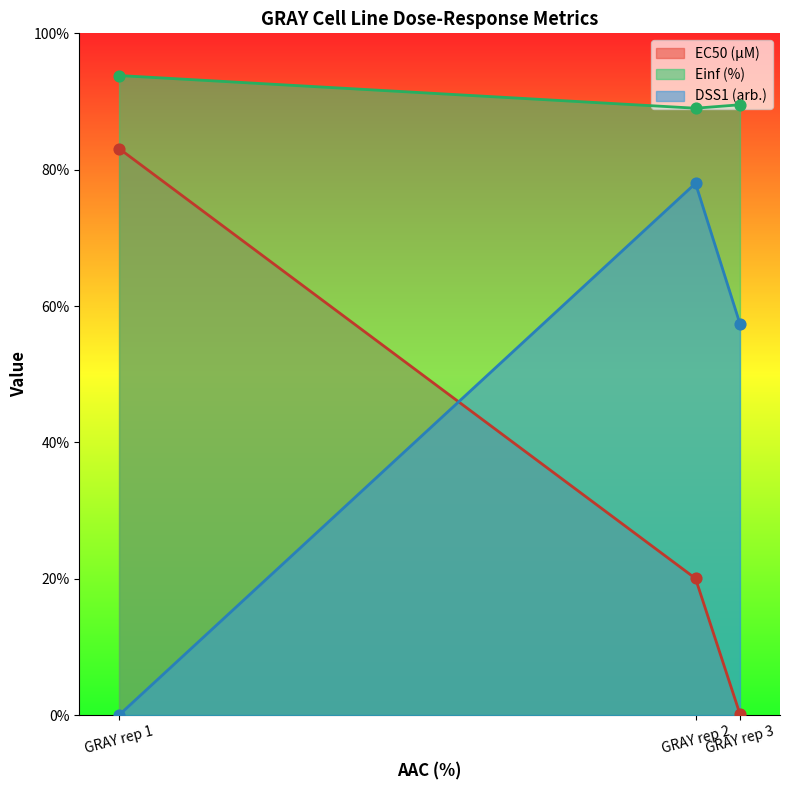

Which series has the widest spread of Y values?

EC50 (µM)